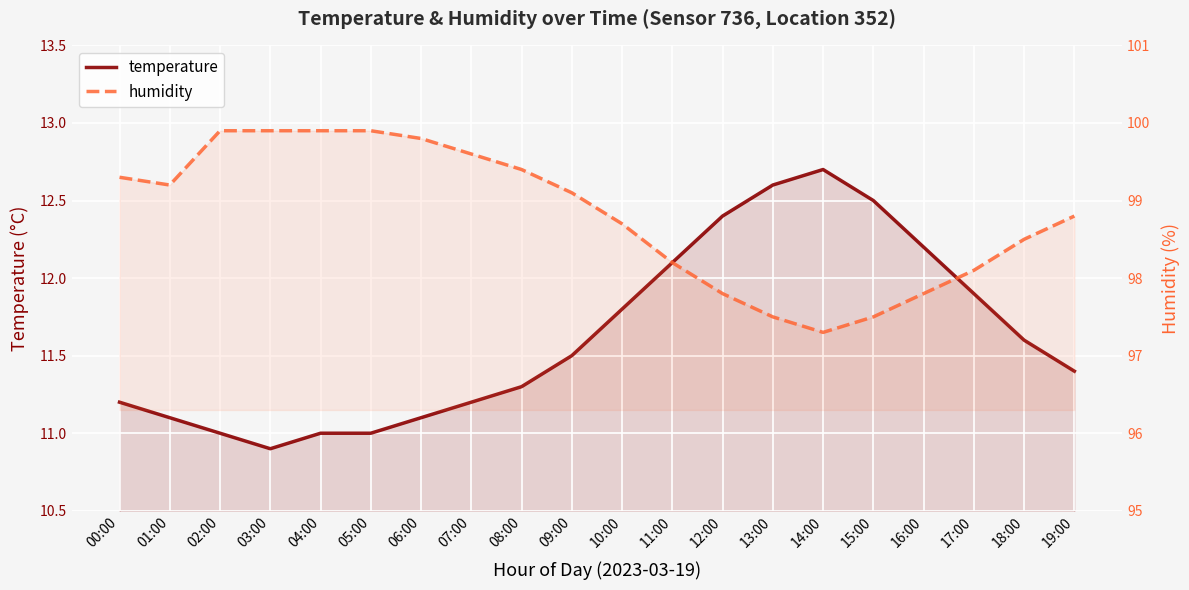

Reading left to right, what are all the values shown in this chart?

temperature: 00:00=11.2	01:00=11.1	02:00=11.0	03:00=10.9	04:00=11.0	05:00=11.0	06:00=11.1	07:00=11.2	08:00=11.3	09:00=11.5	10:00=11.8	11:00=12.1	12:00=12.4	13:00=12.6	14:00=12.7	15:00=12.5	16:00=12.2	17:00=11.9	18:00=11.6	19:00=11.4
humidity: 00:00=99.3	01:00=99.2	02:00=99.9	03:00=99.9	04:00=99.9	05:00=99.9	06:00=99.8	07:00=99.6	08:00=99.4	09:00=99.1	10:00=98.7	11:00=98.2	12:00=97.8	13:00=97.5	14:00=97.3	15:00=97.5	16:00=97.8	17:00=98.1	18:00=98.5	19:00=98.8